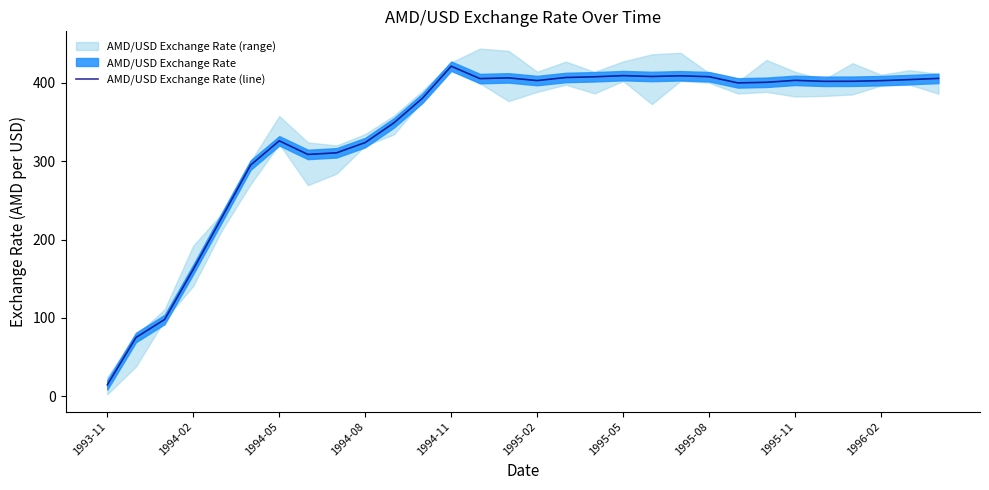

The value of AMD/USD Exchange Rate (line) at 1995-11 is 532.2. True or false?

False